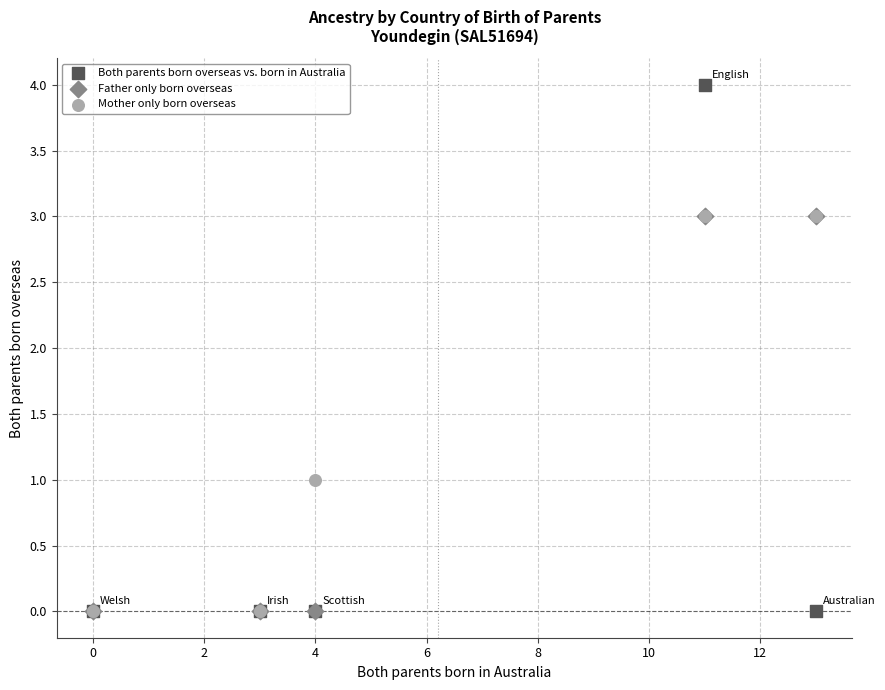

Which series has the widest spread of Y values?

Both parents born overseas vs. born in Australia